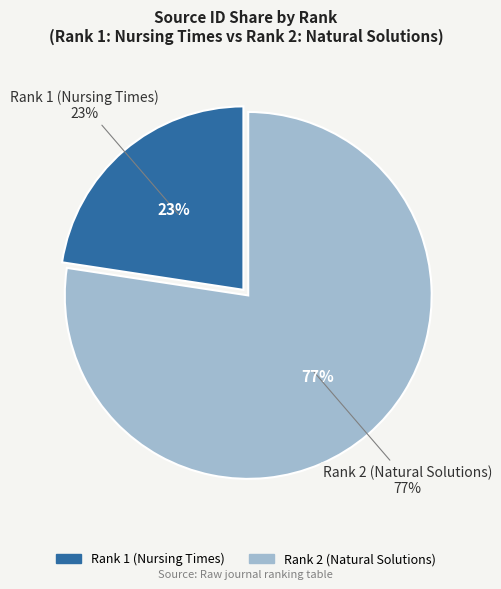

Does Rank 1 (Nursing Times) account for over 50% of the chart?

No